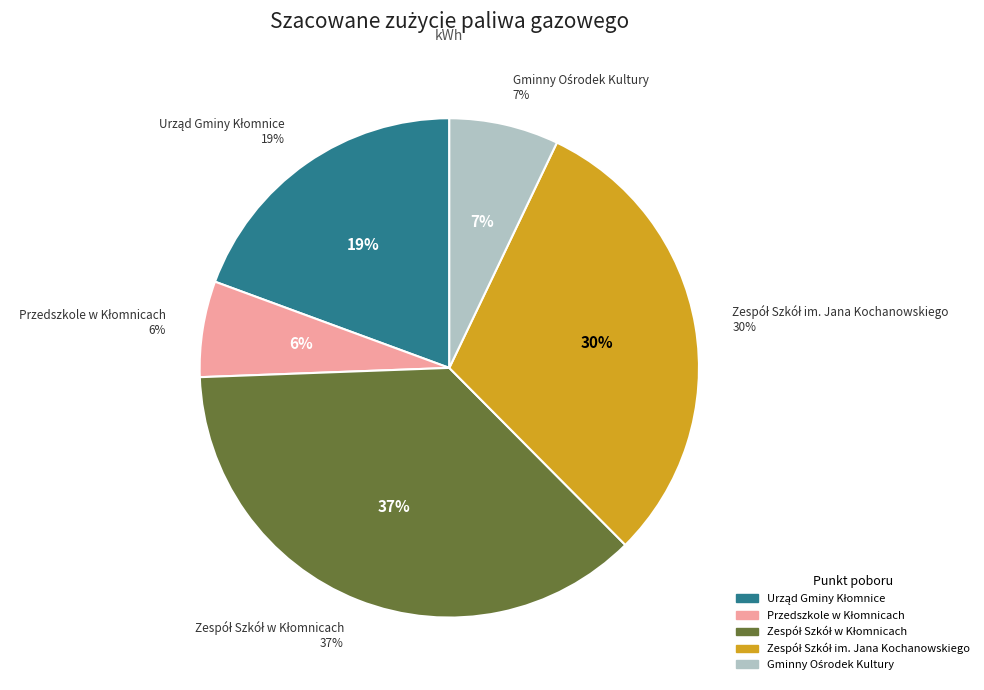

True or false: Zespół Szkół im. Jana Kochanowskiego accounts for 39% of the total.

False